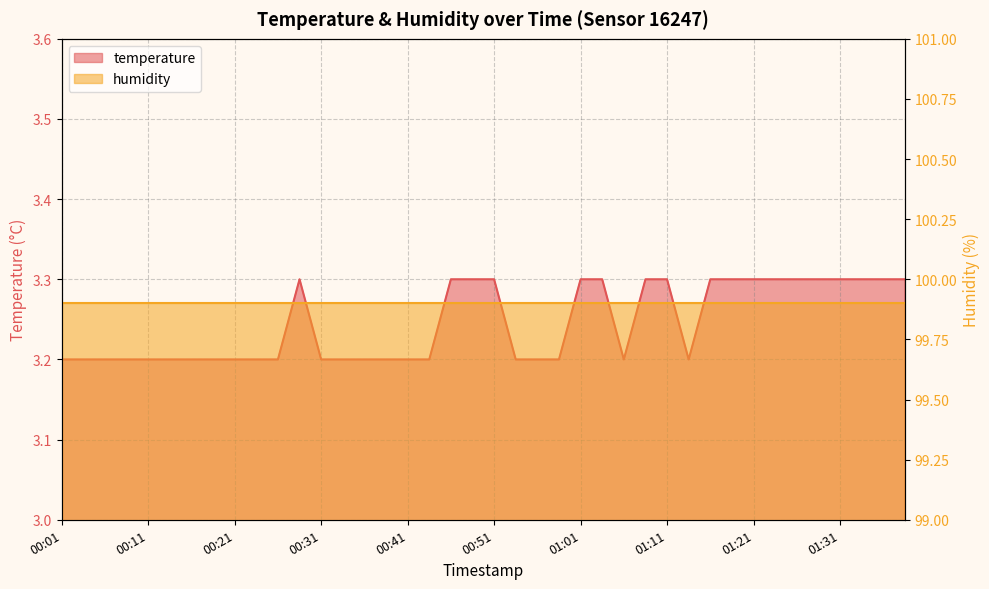

What is the average value?

3.2